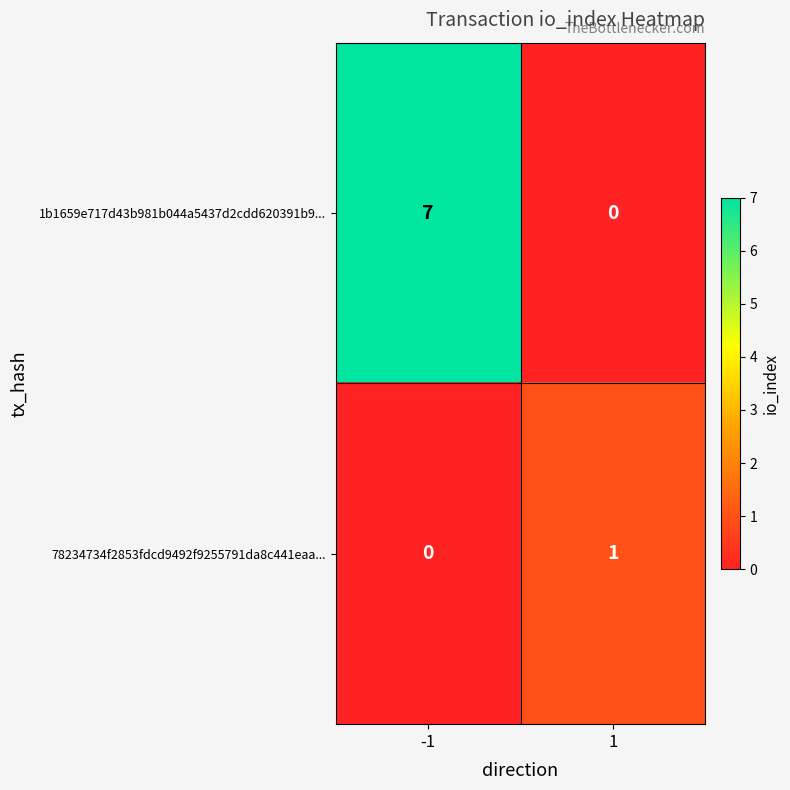

How many categories are shown in the chart?

2